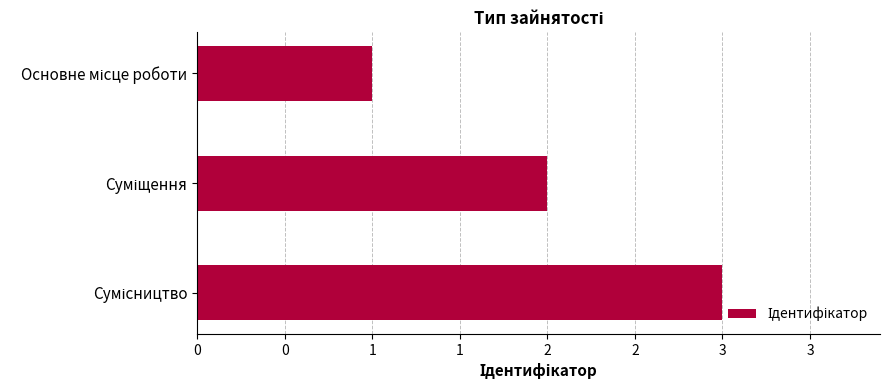

Are the bars horizontal?

Yes